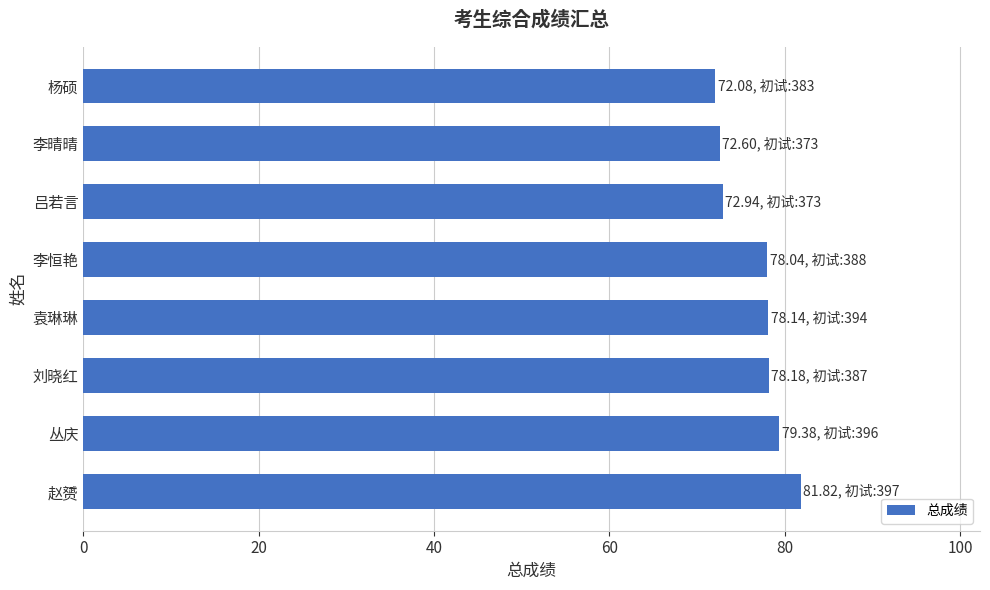

Read the value at 李晴晴.

72.6